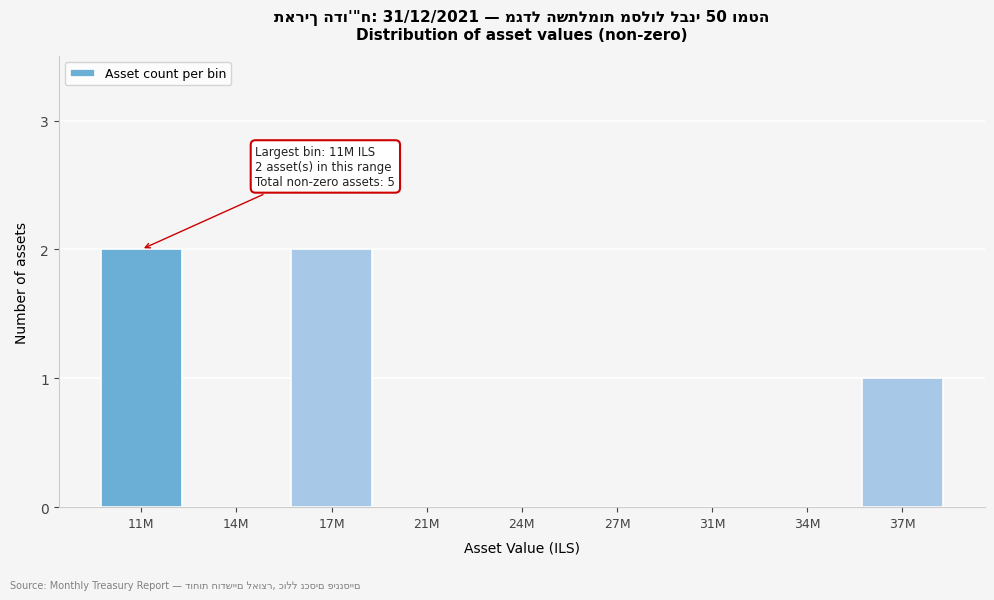

Reading left to right, extract all data points from this chart.

11M=2	14M=0	17M=2	21M=0	24M=0	27M=0	31M=0	34M=0	37M=1